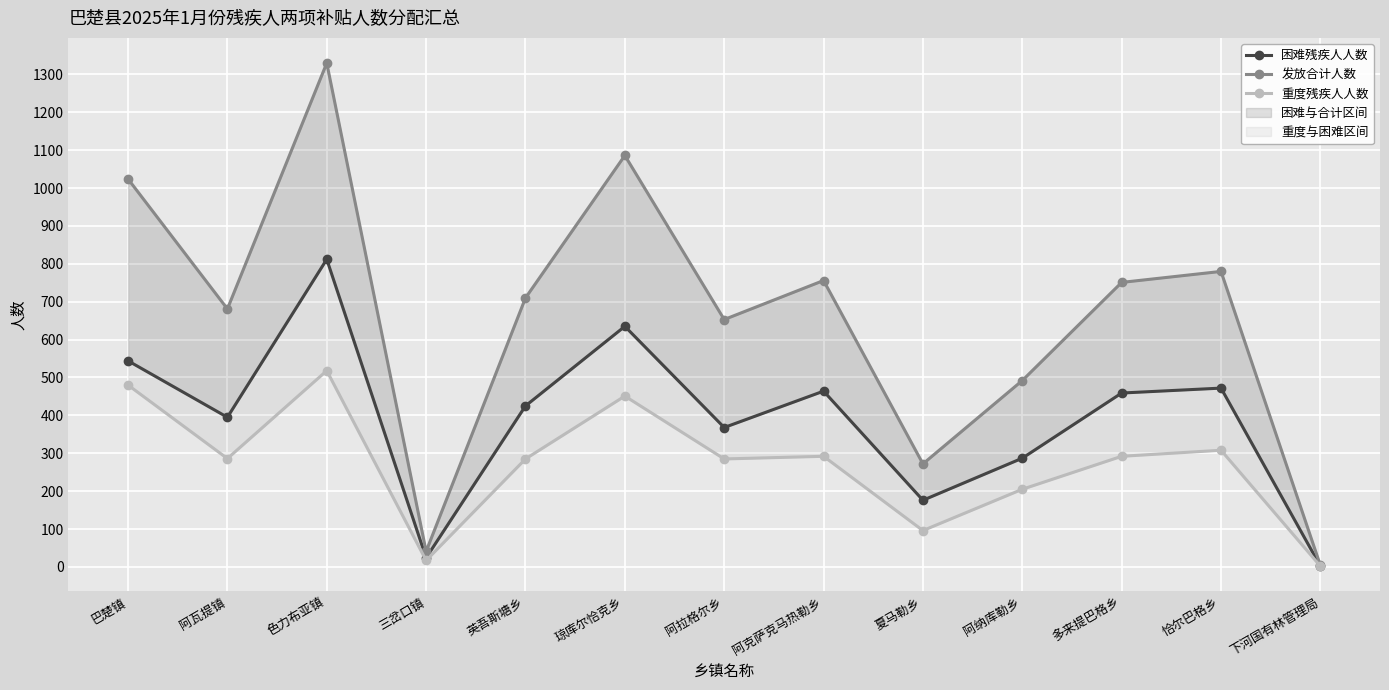

Reading left to right, transcribe all the data shown in this chart.

困难残疾人人数: 544	395	812	24	425	635	368	464	176	287	459	472	2
发放合计人数: 1024	681	1330	41	710	1086	653	756	272	492	751	780	4
重度残疾人人数: 480	286	518	17	285	451	285	292	96	205	292	308	2